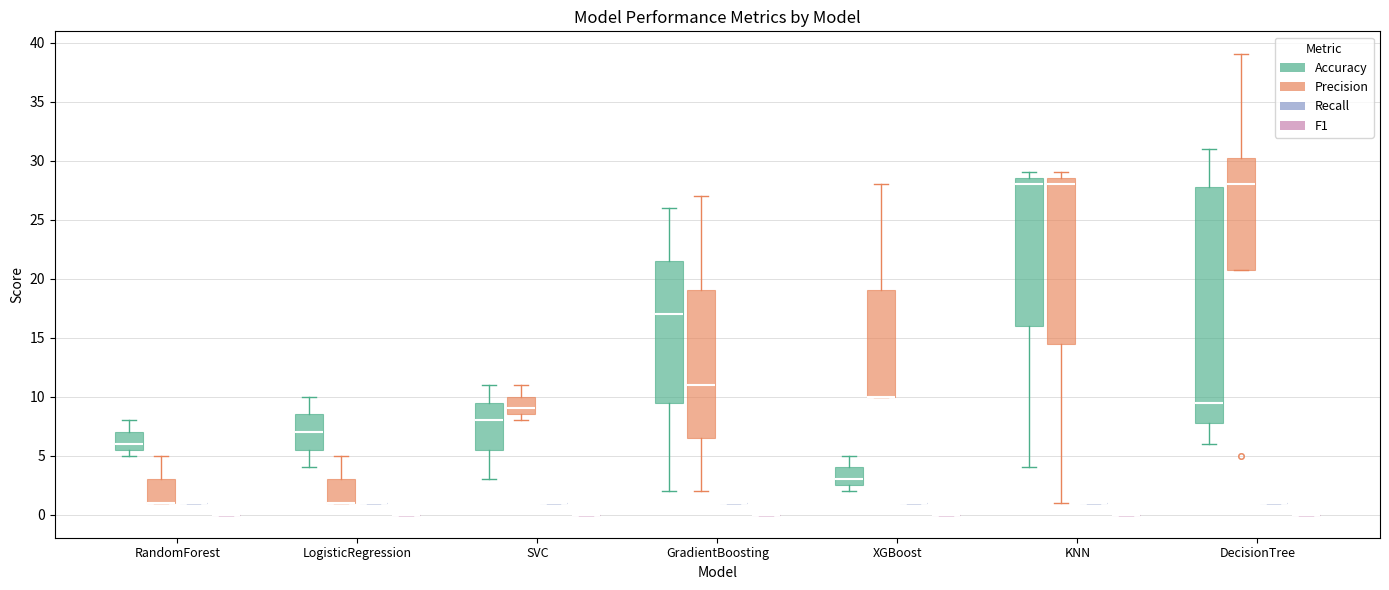

Reading left to right, read every box against the y-axis: the position of its median line, the range the box covers, and the ends of its whiskers. The values are not printed on the chart, so give them approximately, as read against the axis.

RandomForest (Accuracy): median 6.0, box 5.5 to 7.0, whiskers 5.0 to 8.0
RandomForest (Precision): median 1.0 (drawn on the box's lower edge), box 1.0 to 3.0, whiskers 1.0 to 5.0
RandomForest (Recall): box collapsed to a line at 1.0, whiskers 1.0 to 1.0
RandomForest (F1): box collapsed to a line at 0.0, whiskers 0.0 to 0.0
LogisticRegression (Accuracy): median 7.0, box 5.5 to 8.5, whiskers 4.0 to 10.0
LogisticRegression (Precision): median 1.0 (drawn on the box's lower edge), box 1.0 to 3.0, whiskers 1.0 to 5.0
LogisticRegression (Recall): box collapsed to a line at 1.0, whiskers 1.0 to 1.0
LogisticRegression (F1): box collapsed to a line at 0.0, whiskers 0.0 to 0.0
SVC (Accuracy): median 8.0, box 5.5 to 9.5, whiskers 3.0 to 11.0
SVC (Precision): median 9.0, box 8.5 to 10.0, whiskers 8.0 to 11.0
SVC (Recall): box collapsed to a line at 1.0, whiskers 1.0 to 1.0
SVC (F1): box collapsed to a line at 0.0, whiskers 0.0 to 0.0
GradientBoosting (Accuracy): median 17.0, box 9.5 to 21.5, whiskers 2.0 to 26.0
GradientBoosting (Precision): median 11.0, box 6.5 to 19.0, whiskers 2.0 to 27.0
GradientBoosting (Recall): box collapsed to a line at 1.0, whiskers 1.0 to 1.0
GradientBoosting (F1): box collapsed to a line at 0.0, whiskers 0.0 to 0.0
XGBoost (Accuracy): median 3.0, box 2.5 to 4.0, whiskers 2.0 to 5.0
XGBoost (Precision): median 10.0 (drawn on the box's lower edge), box 10.0 to 19.0, whiskers 10.0 to 28.0
XGBoost (Recall): box collapsed to a line at 1.0, whiskers 1.0 to 1.0
XGBoost (F1): box collapsed to a line at 0.0, whiskers 0.0 to 0.0
KNN (Accuracy): median 28.0, box 16.0 to 28.5, whiskers 4.0 to 29.0
KNN (Precision): median 28.0, box 14.5 to 28.5, whiskers 1.0 to 29.0
KNN (Recall): box collapsed to a line at 1.0, whiskers 1.0 to 1.0
KNN (F1): box collapsed to a line at 0.0, whiskers 0.0 to 0.0
DecisionTree (Accuracy): median 9.5, box 8.0 to 28.0, whiskers 6.0 to 31.0
DecisionTree (Precision): median 28.0, box 21.0 to 30.5, whiskers 21.0 to 39.0
DecisionTree (Recall): box collapsed to a line at 1.0, whiskers 1.0 to 1.0
DecisionTree (F1): box collapsed to a line at 0.0, whiskers 0.0 to 0.0